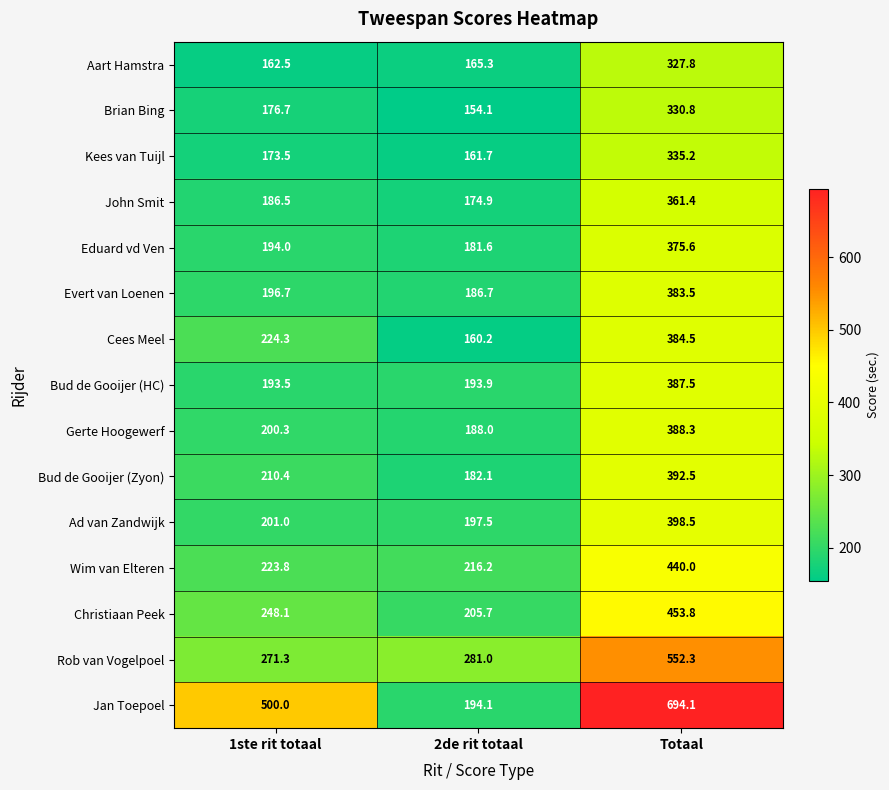

The Wim van Elteren series shows 440.0 at Totaal. True or false?

True